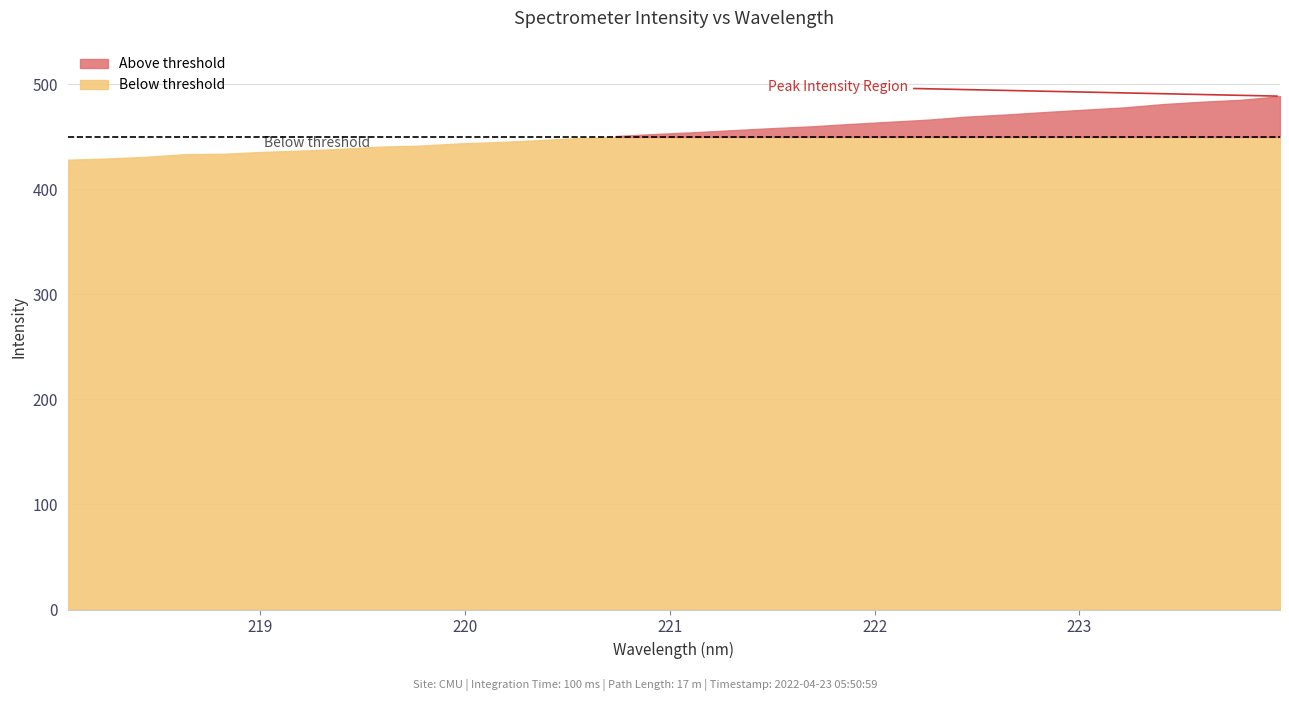

True or false: the data has more than 2 interior local peaks.

False